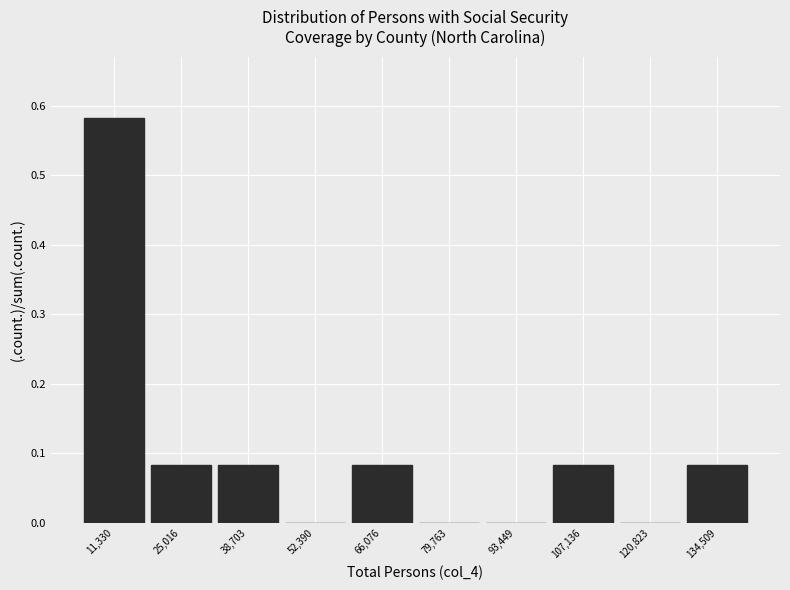

Over which range of the x-axis is the bar tallest?

4000 to 18000